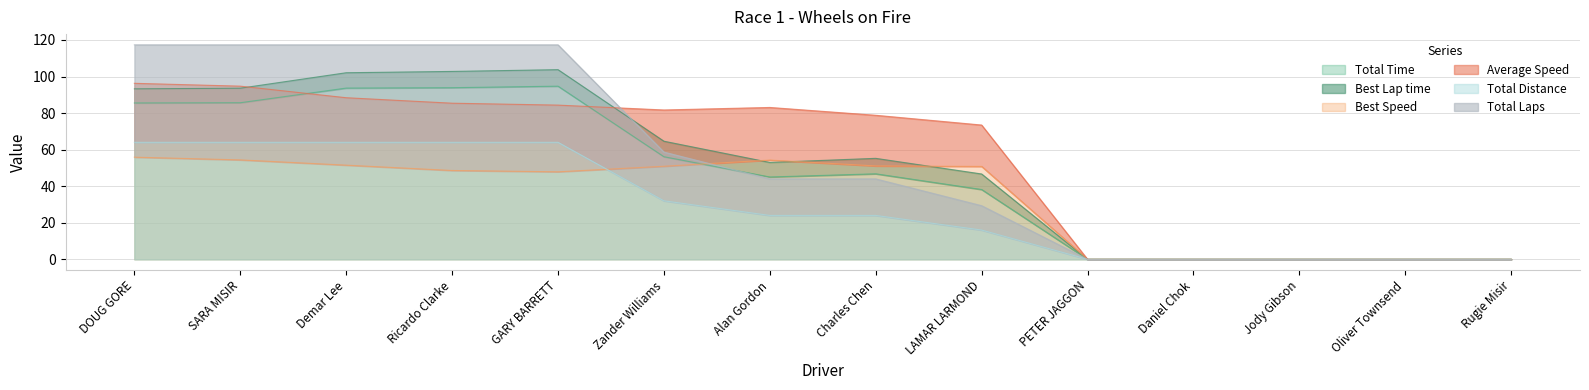

Does the chart display data point markers on the line(s)?

No